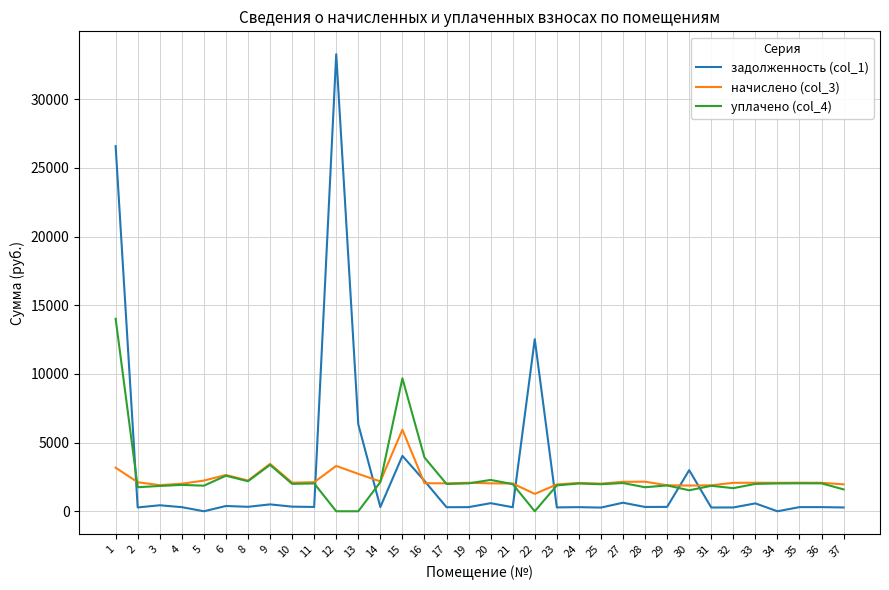

List the series in order of their peak value, highest first.

задолженность (col_1), уплачено (col_4), начислено (col_3)